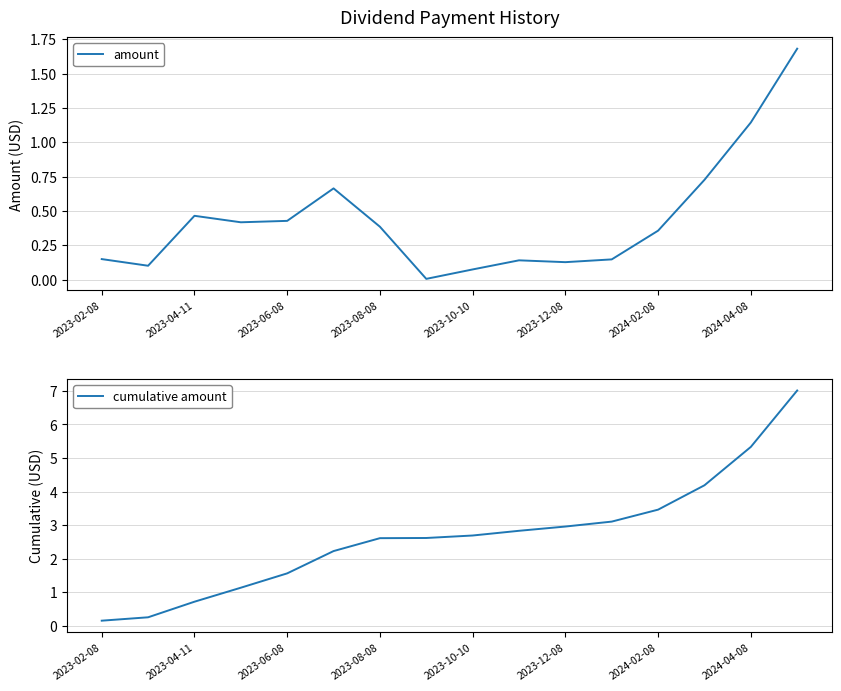

Rank the series by their average value, from lowest to highest.

amount, cumulative amount